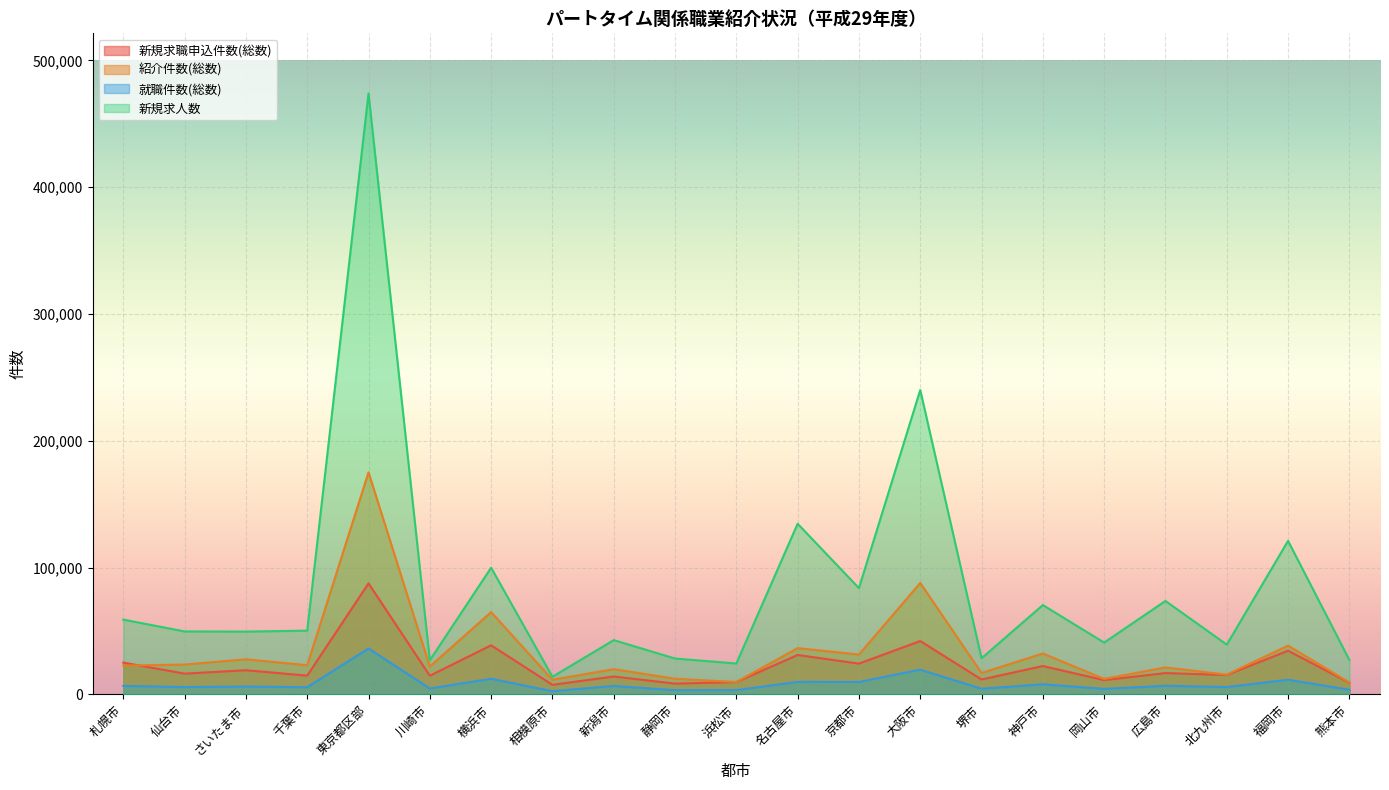

Which category has the lowest value in the 紹介件数(総数) series?

熊本市